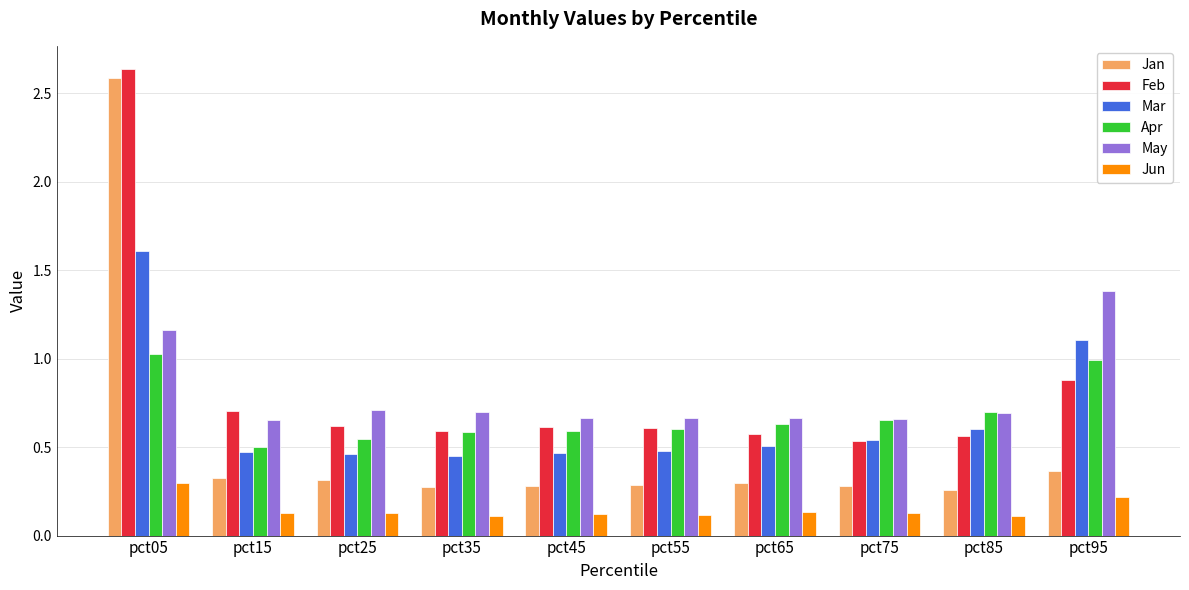

What are all the series names shown in the legend?

Jan, Feb, Mar, Apr, May, Jun